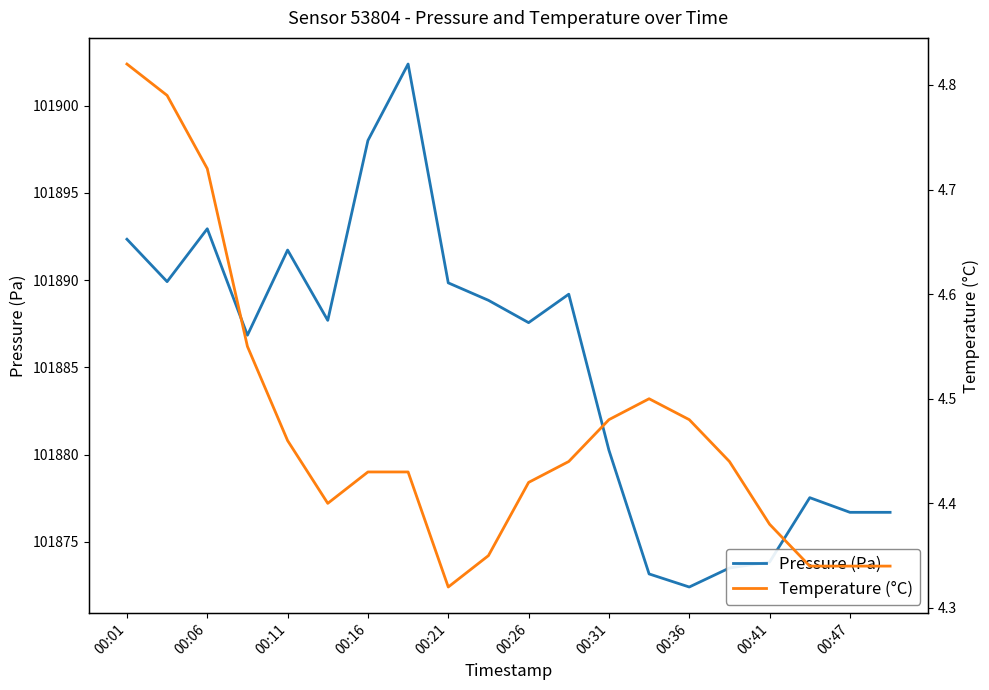

What is the average value of the Temperature (°C) series?

4.5